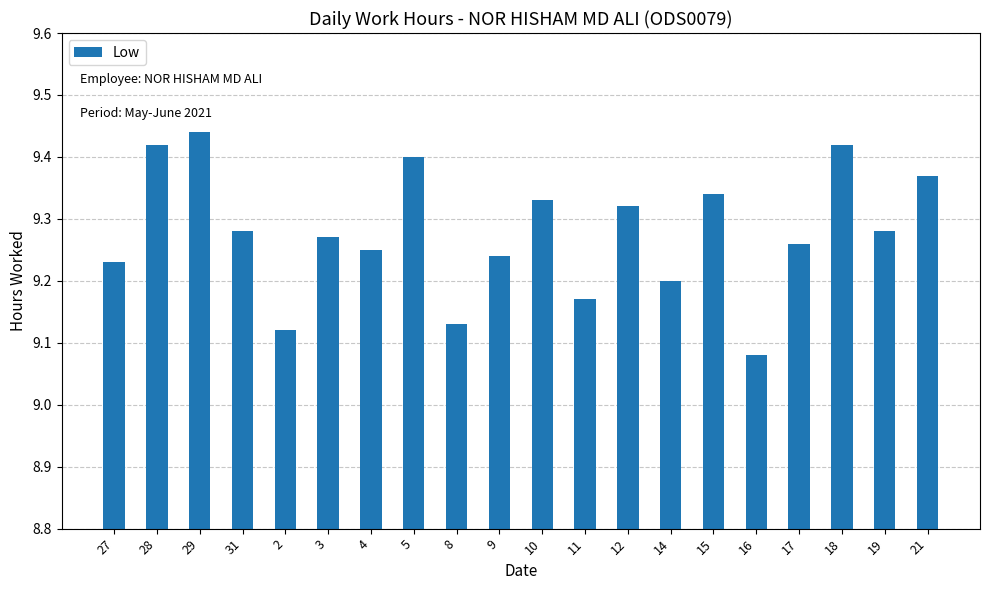

What is the ratio of the value at 19 to the value at 14?

1.0